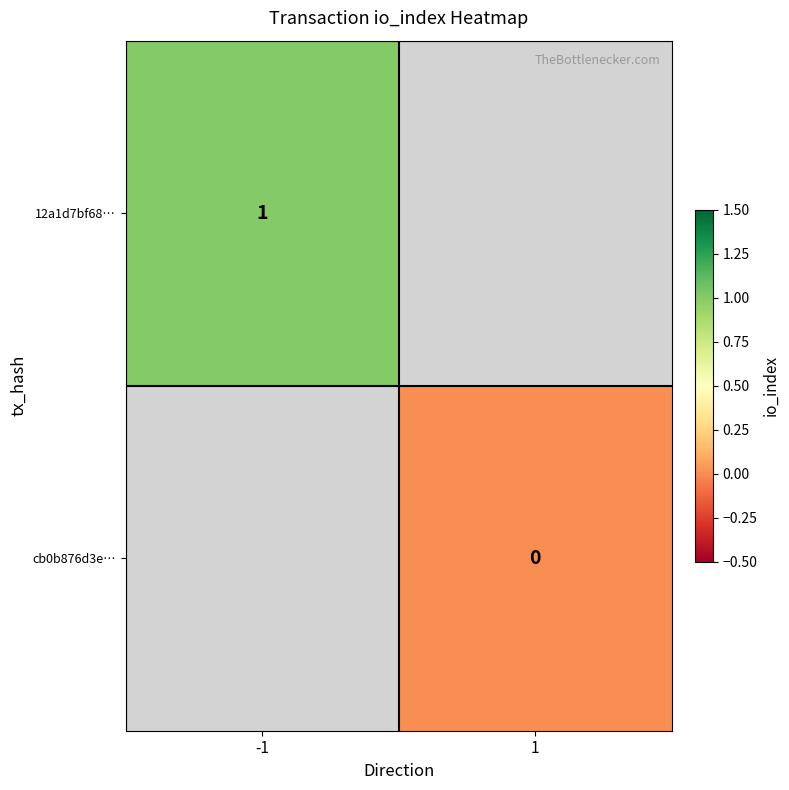

The value of 12a1d7bf68… at -1 is 2. True or false?

False